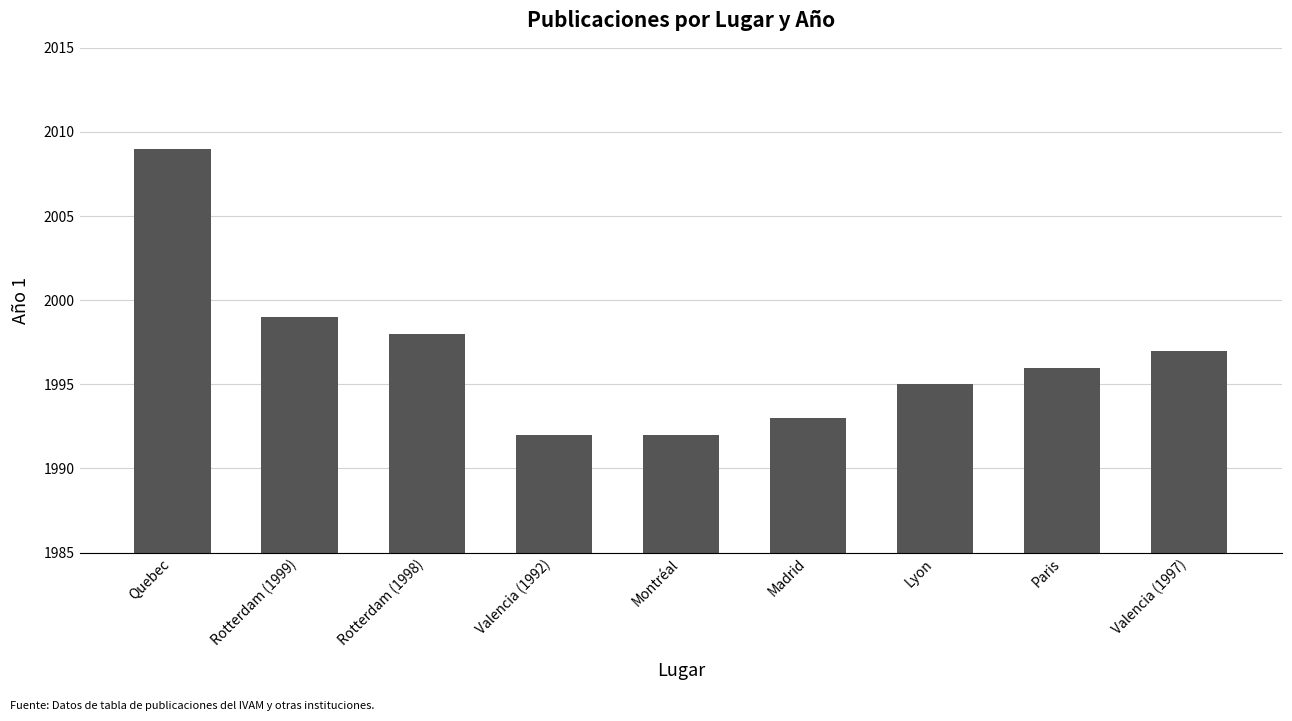

Where does the data first go above 1996?

Quebec